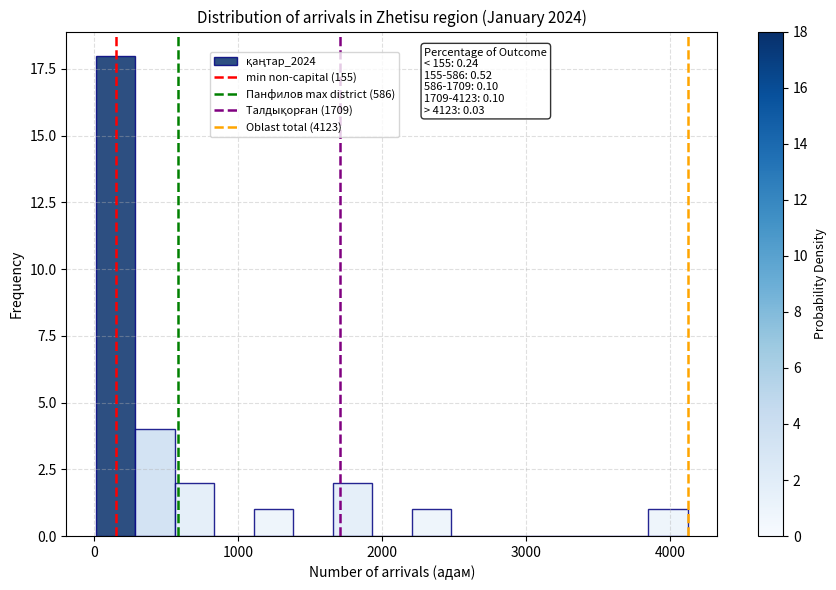

Around what value on the x-axis is the tallest bar? Give the approximate position of its centre, as read against the axis.

200